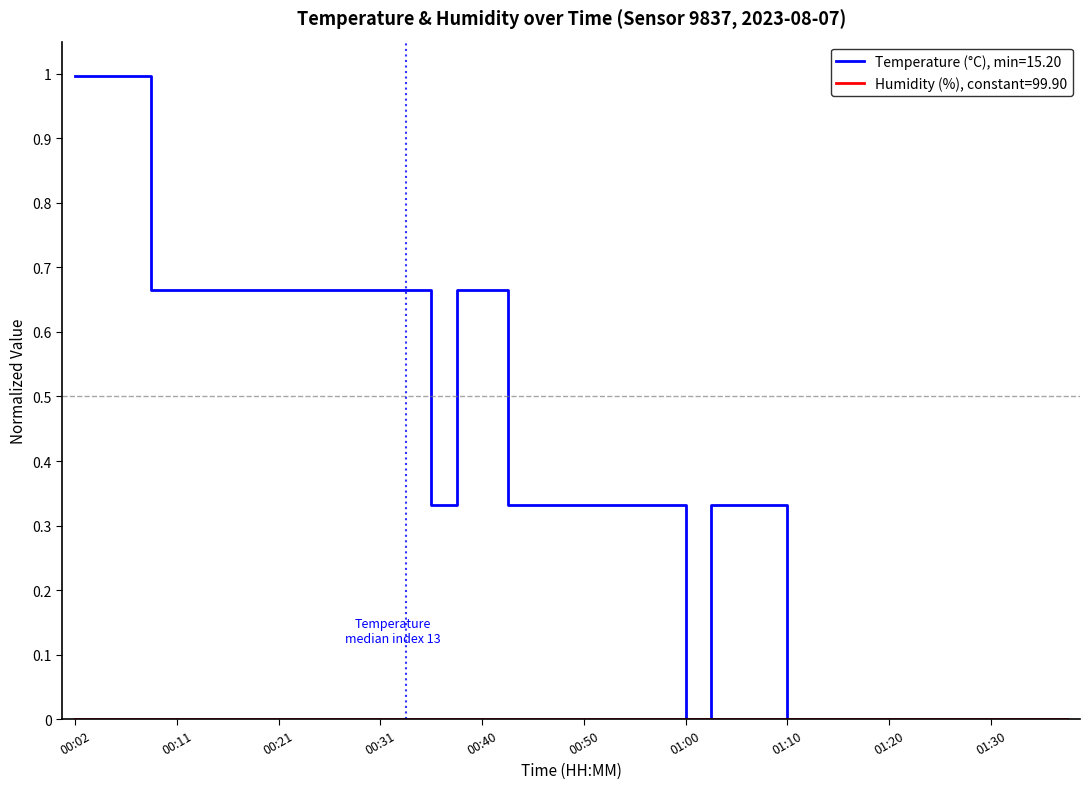

What is the highest value of the Temperature (°C), min=15.20 series?

1.0